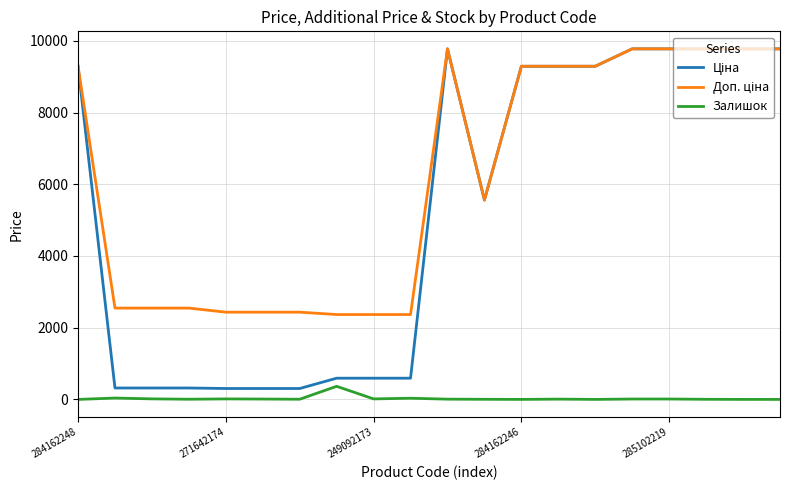

Reading right to left, list all the values displayed in this chart.

Ціна: 9775.5	9775.5	9775.5	9775.5	9775.5	9290.5	9290.5	9290.5	5560.3	9775.5	591.6	591.6	591.6	304.1	304.1	304.1	318.3	318.3	318.3	9290.5
Доп. ціна: 9775.5	9775.5	9775.5	9775.5	9775.5	9290.5	9290.5	9290.5	5560.3	9775.5	2366.5	2366.5	2366.5	2432.8	2432.8	2432.8	2546.4	2546.4	2546.4	9290.5
Залишок: 0.0	0.0	3.0	11.0	11.0	0.0	8.0	0.0	3.0	7.0	33.0	14.0	365.0	5.0	10.0	14.0	5.0	15.0	38.0	0.0